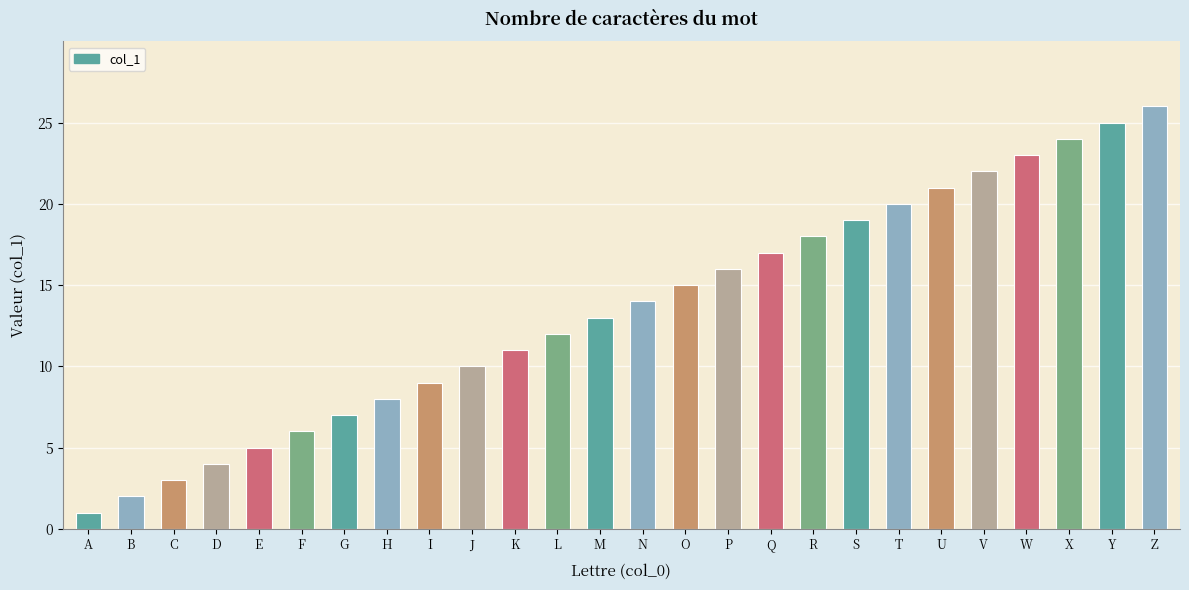

Rank the categories by value from lowest to highest.

A, B, C, D, E, F, G, H, I, J, K, L, M, N, O, P, Q, R, S, T, U, V, W, X, Y, Z